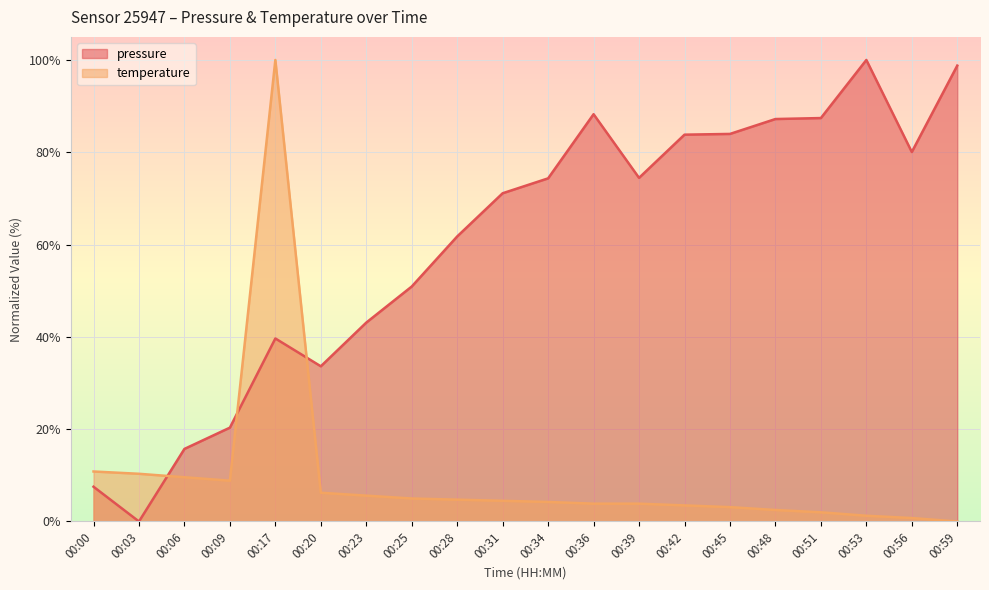

Which series has the widest spread of values?

pressure